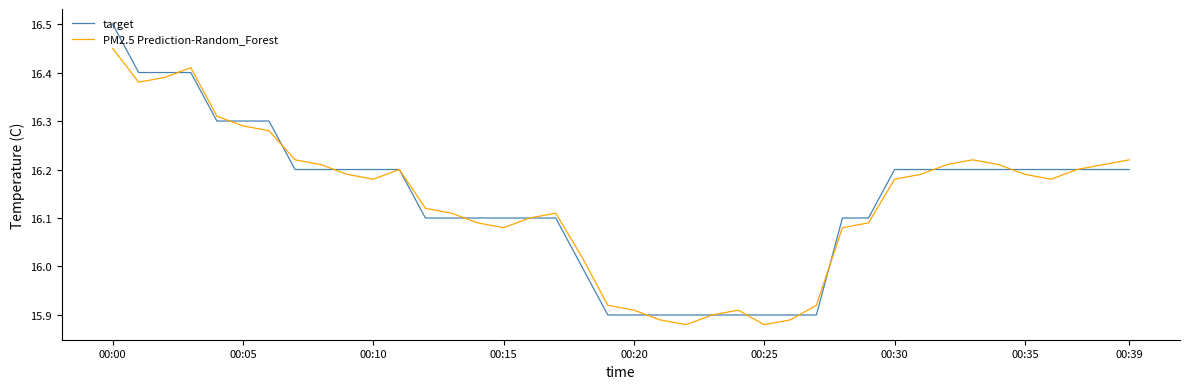

What is the maximum value shown in the chart?

16.5